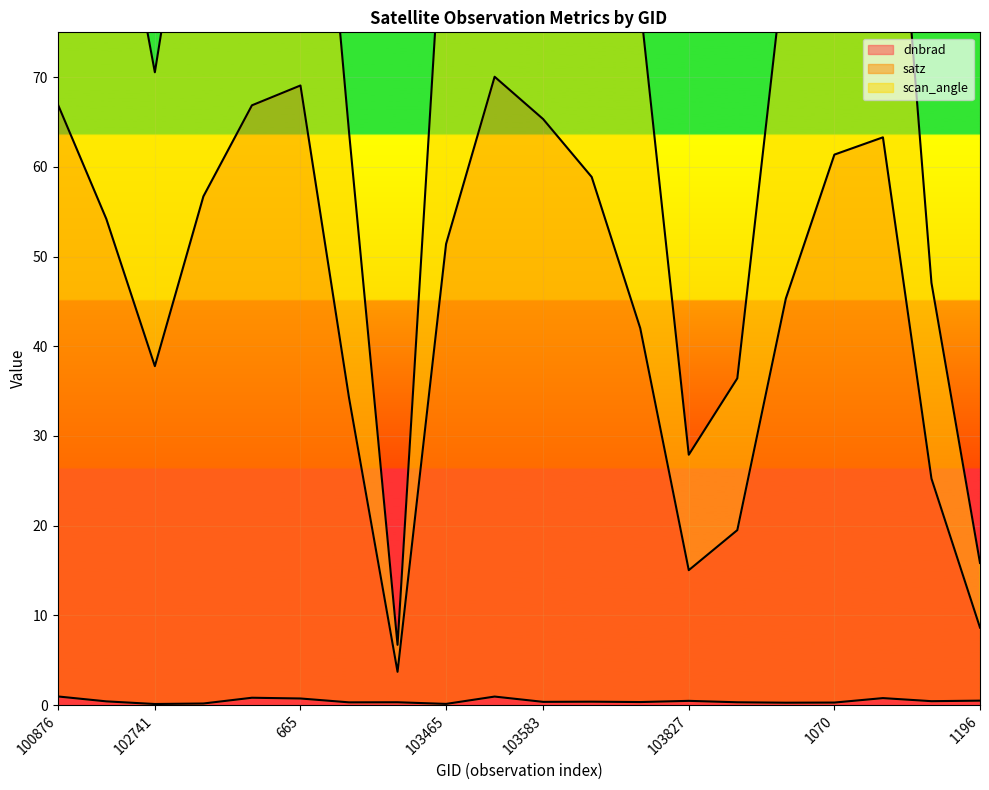

Does the chart display data point markers on the line(s)?

No